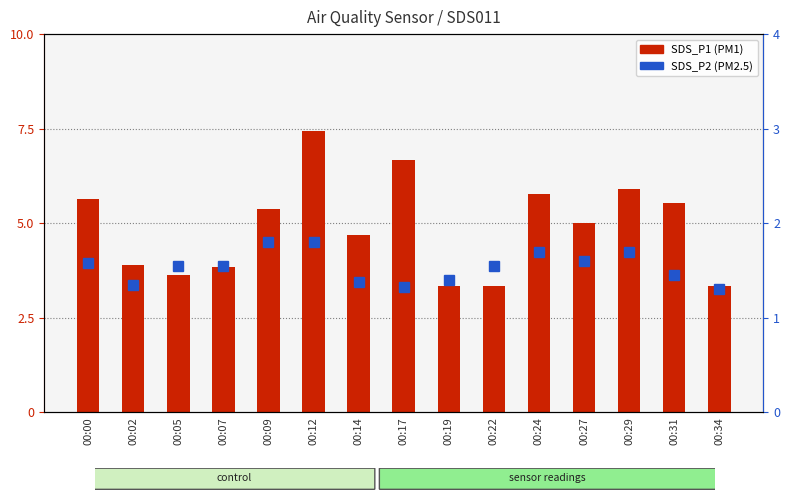

What is the difference between the highest and lowest values at 00:17?

5.3